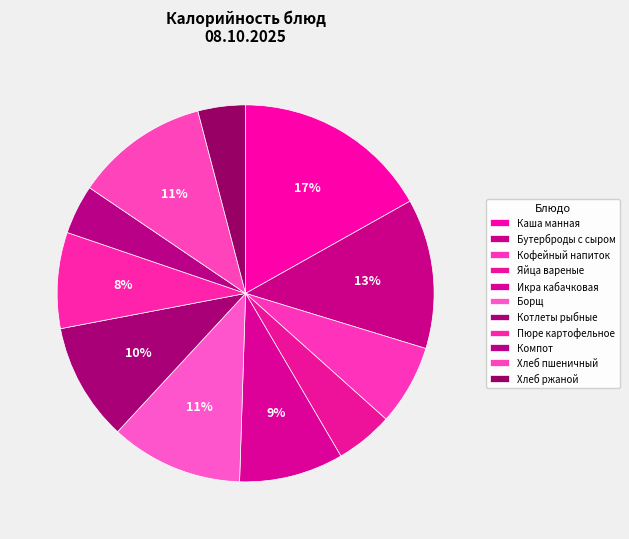

To the nearest percent, what is the difference between the Каша манная and Бутерброды с сыром slice percentages?

4%